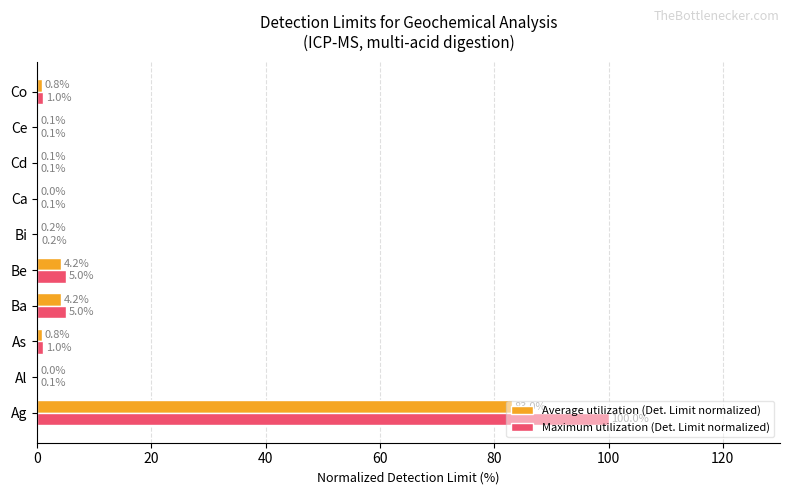

The Maximum utilization (Det. Limit normalized) series shows 43.8 at Ag. True or false?

False